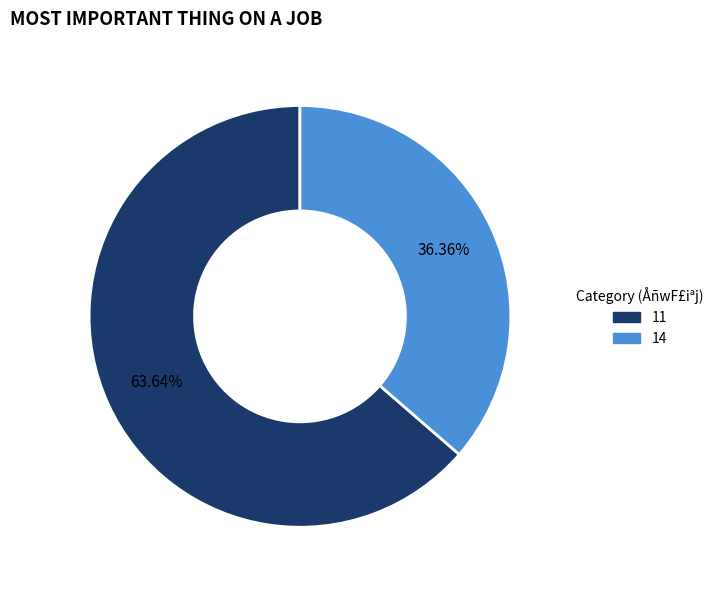

The 14 slice represents 36% of the pie. True or false?

True